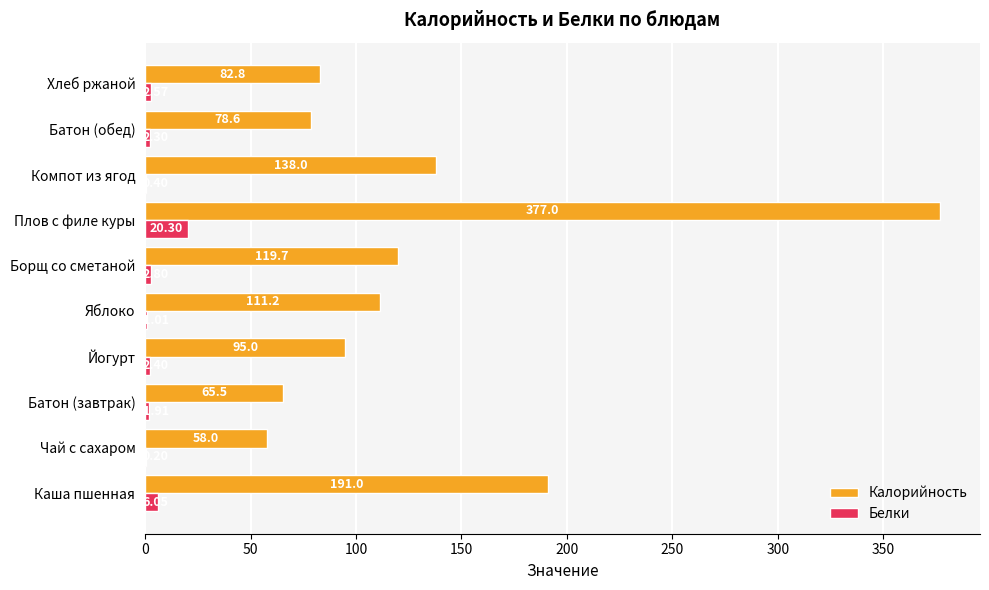

What is the sum of the Белки values at Яблоко and Йогурт?

3.4